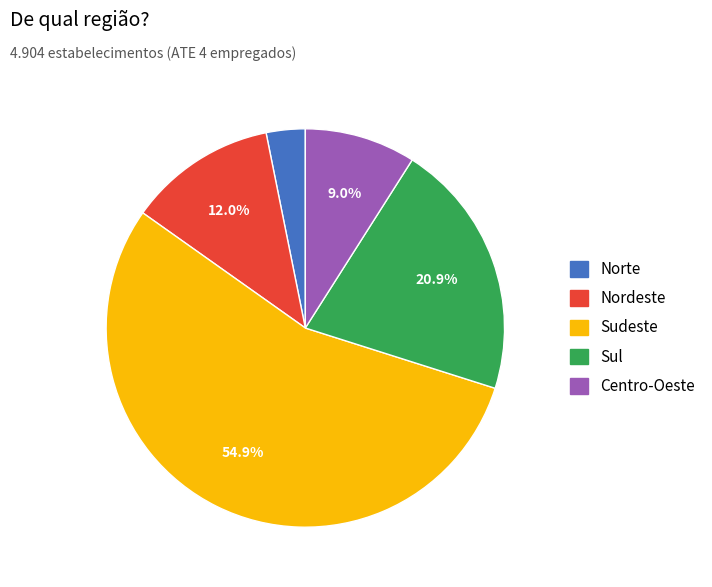

Is it true that Norte is 10% of the pie?

False